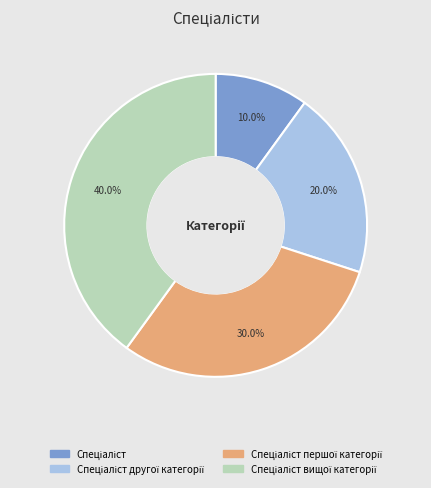

Is there a majority slice in this chart?

No